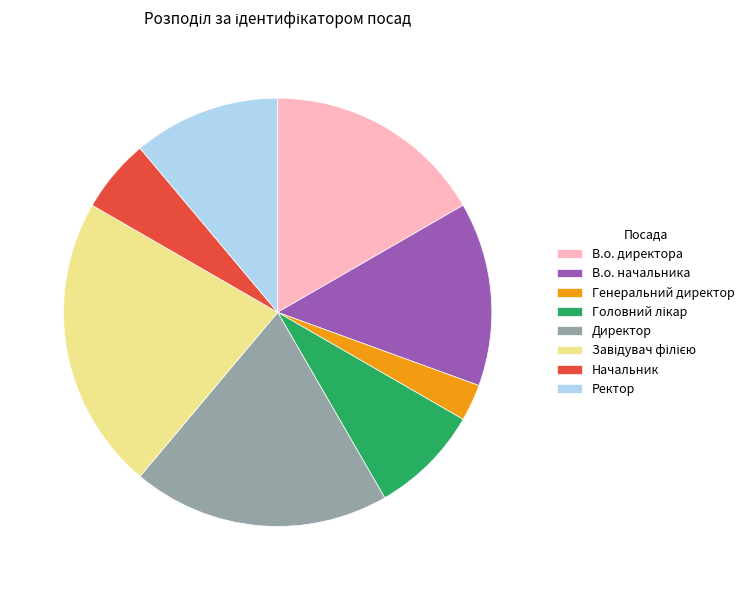

Is there a majority slice in this chart?

No